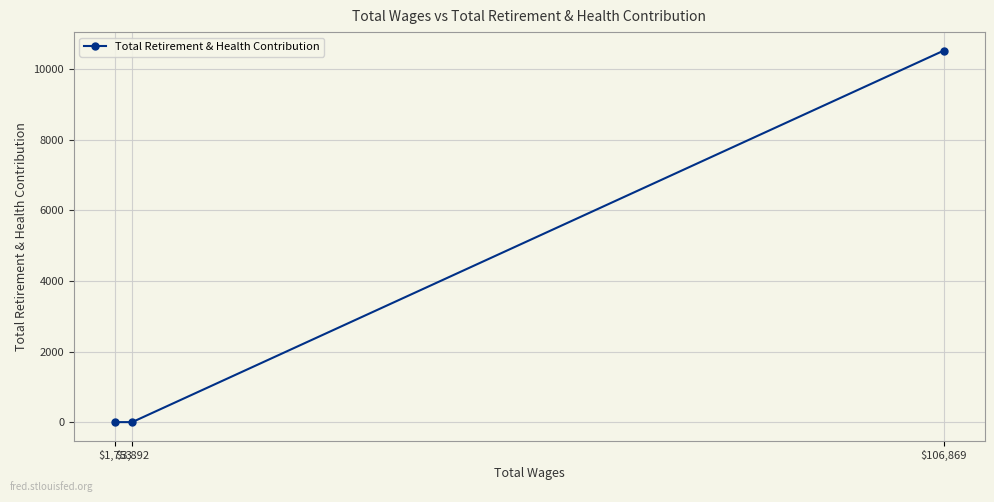

How many values are between 0 and 10531?

3